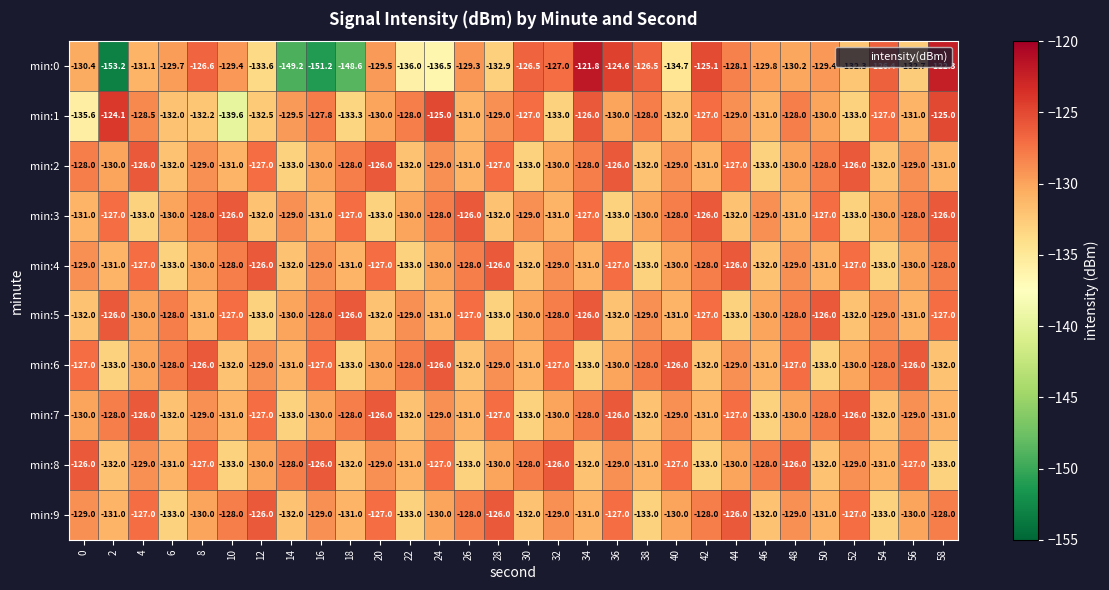

What is the difference between the min:7 values at 26 and 44?

4.0